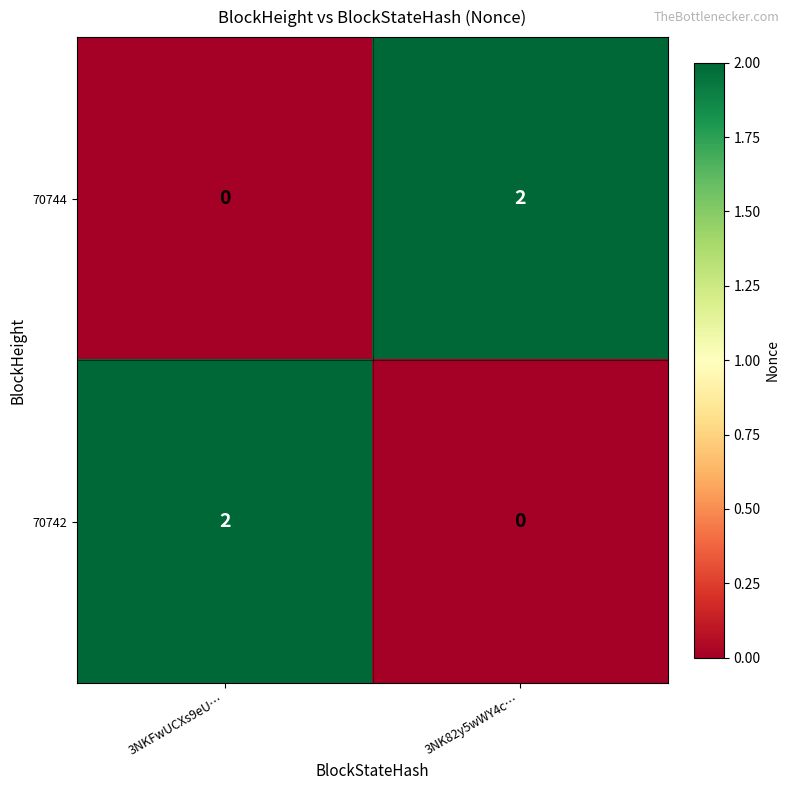

Reading left to right, list all the values displayed in this chart.

70744: 3NKFwUCXs9eU…=0	3NK82y5wWY4c…=2
70742: 3NKFwUCXs9eU…=2	3NK82y5wWY4c…=0